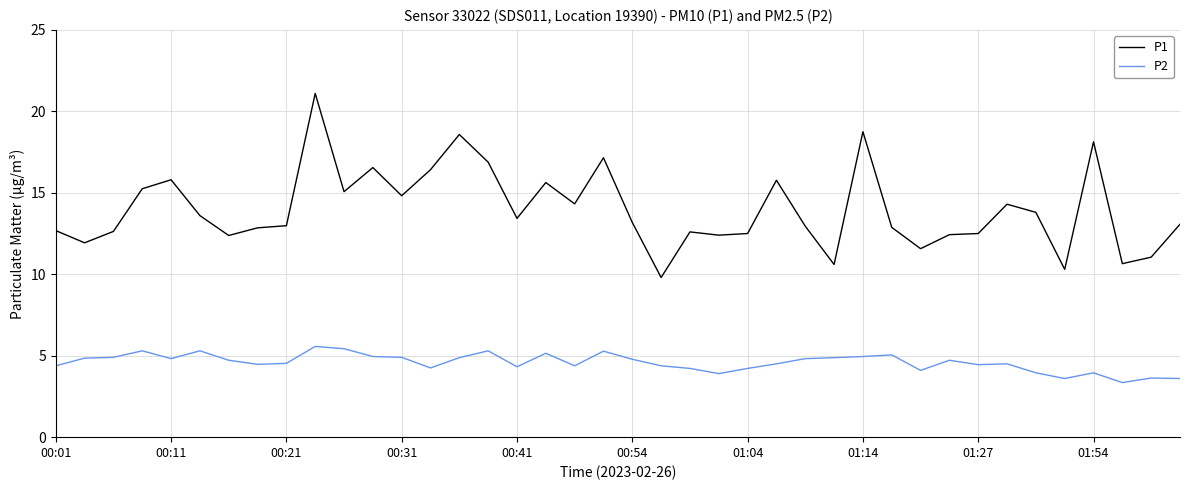

Rank the series by their maximum value, from highest to lowest.

P1, P2